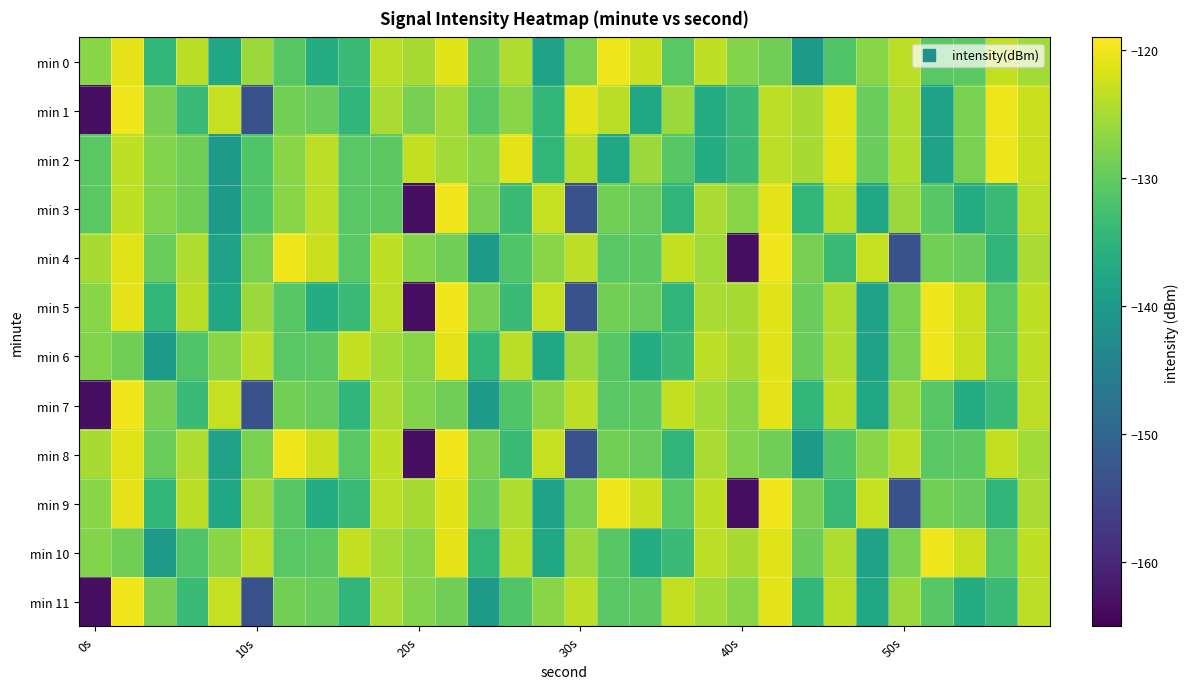

Which category has the lowest value across all series?

0s